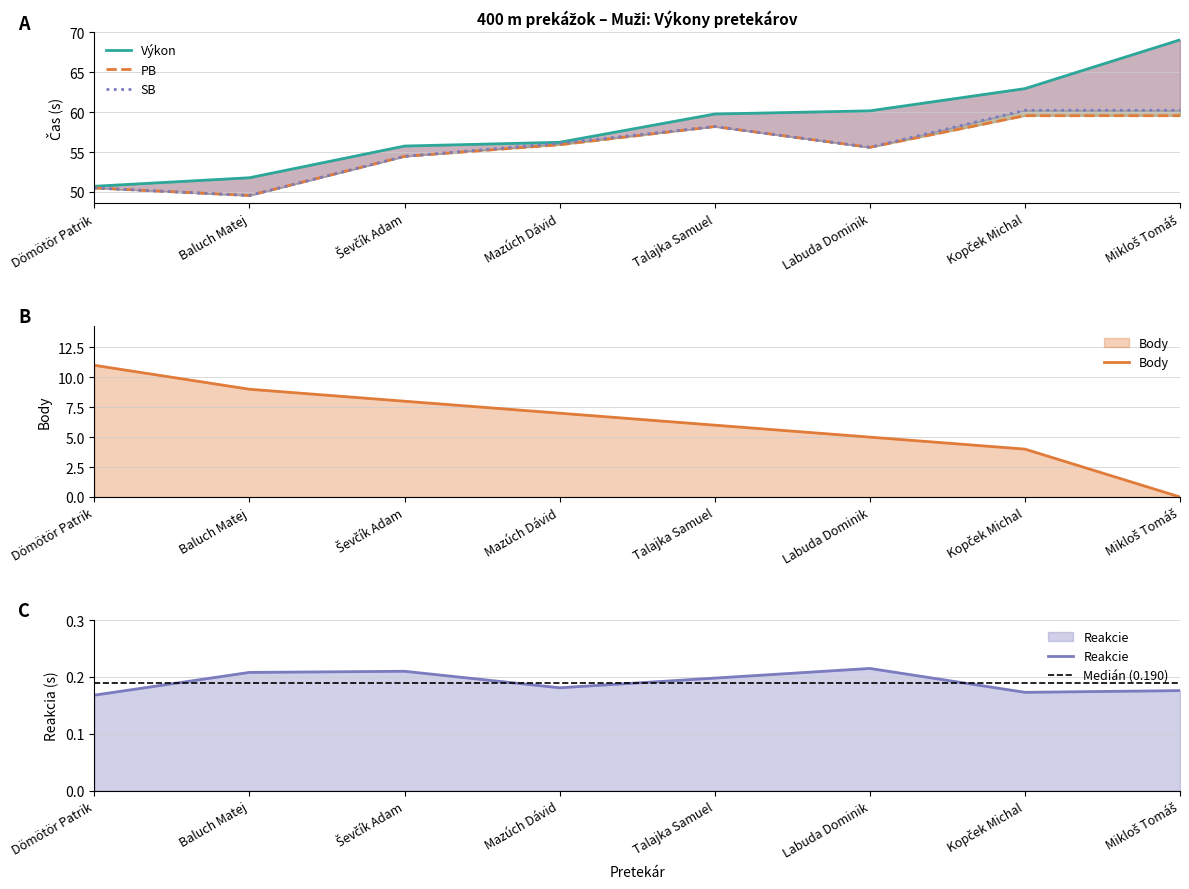

True or false: Výkon and PB cross at least once.

False